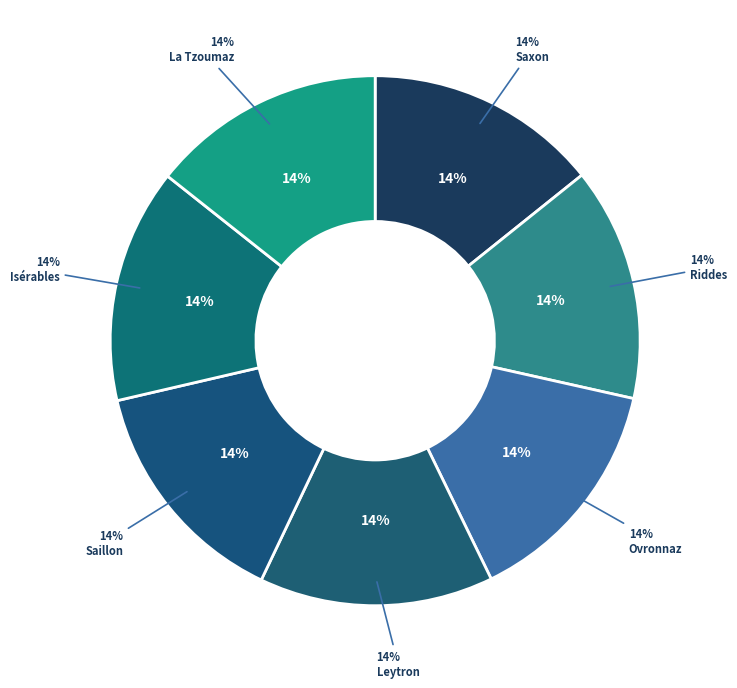

To the nearest percent, what percentage of the pie is Ovronnaz?

14%